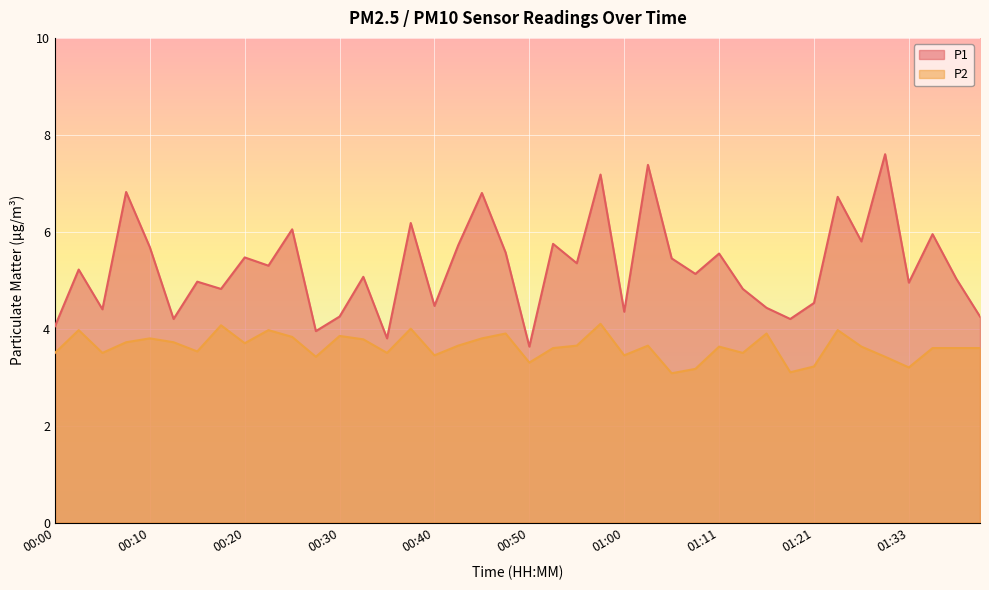

How many values in the P1 series exceed 5?

23